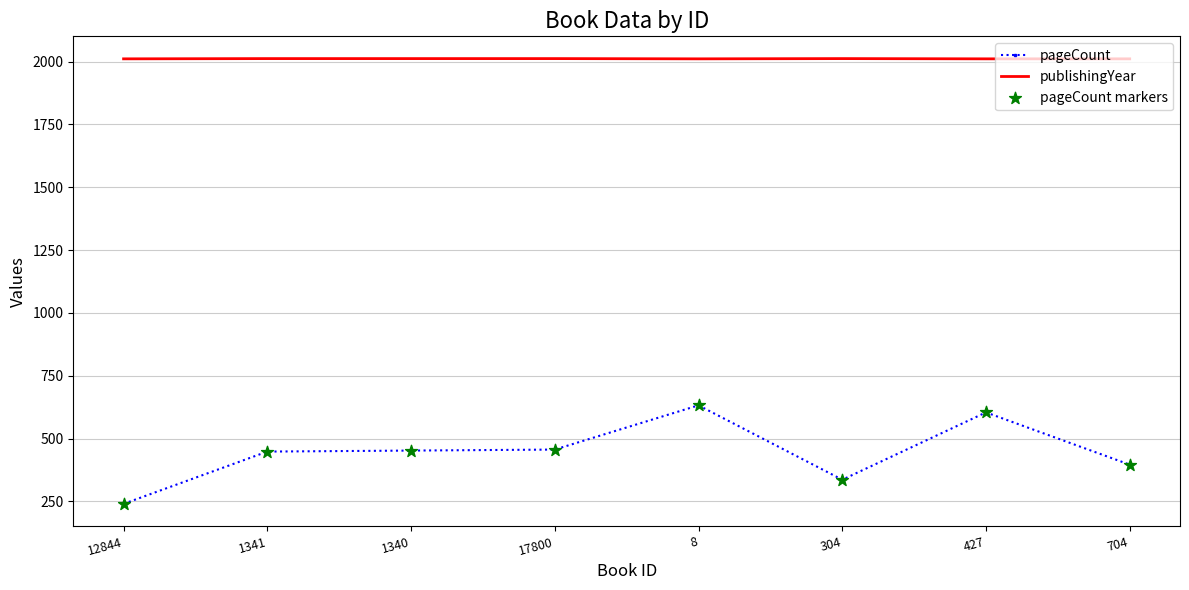

Which series has the widest spread of values?

pageCount